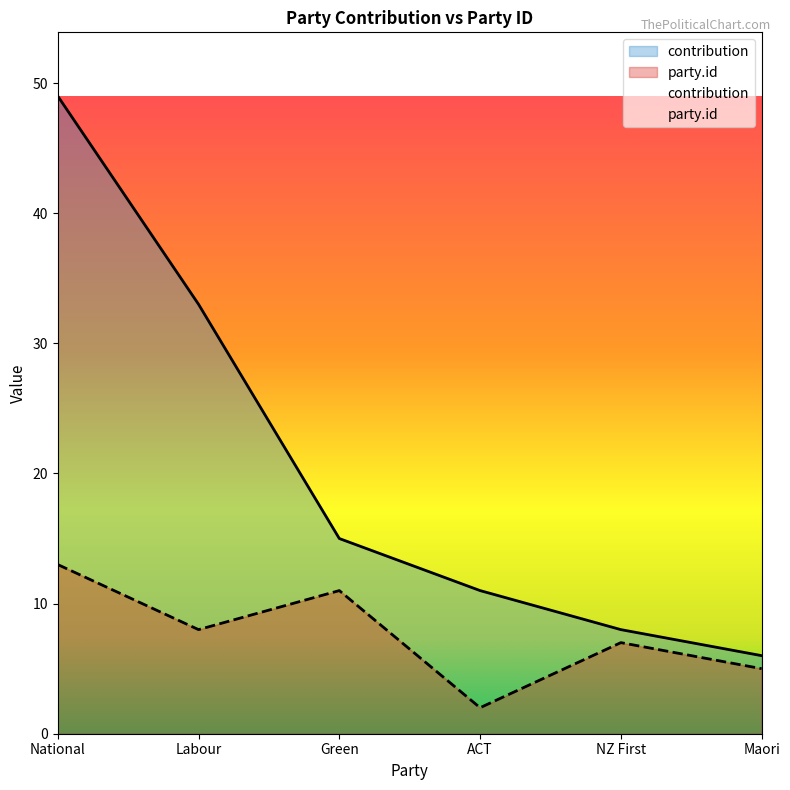

True or false: party.id and contribution cross at least once.

False